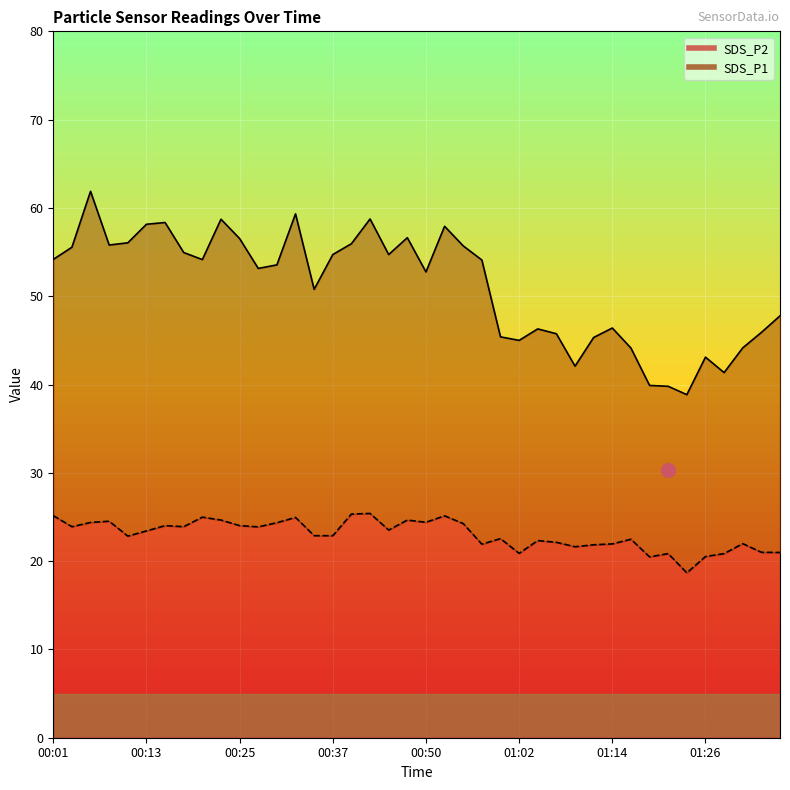

At which label is SDS_P1 closest to 50?

00:35